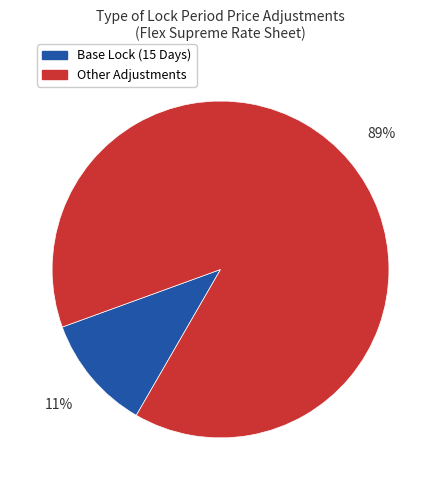

How many slices are in this pie chart?

2